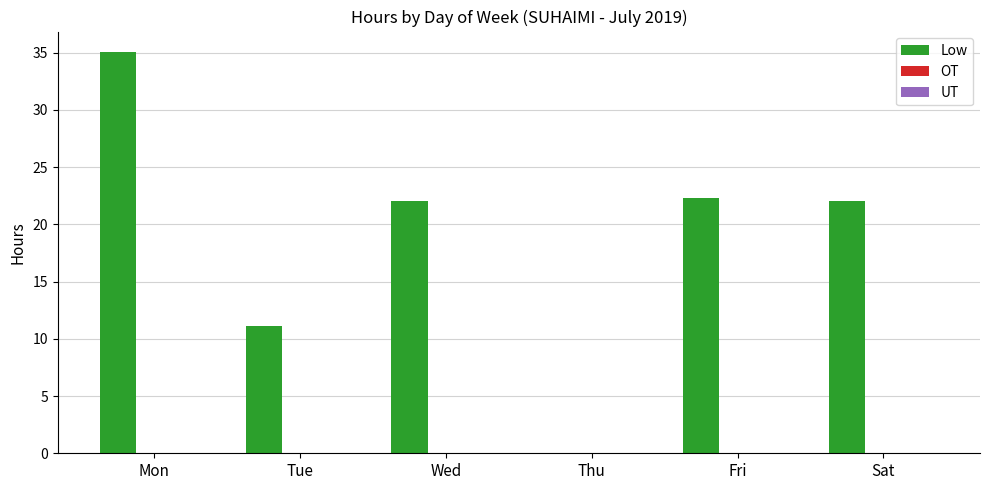

What is the sum of all values?

112.6